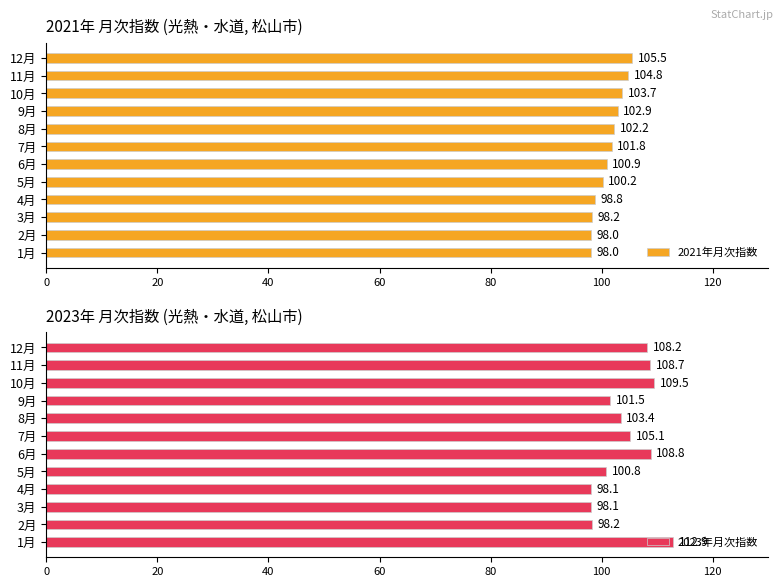

What value does the 2021年月次指数 series have at 11月?

104.8